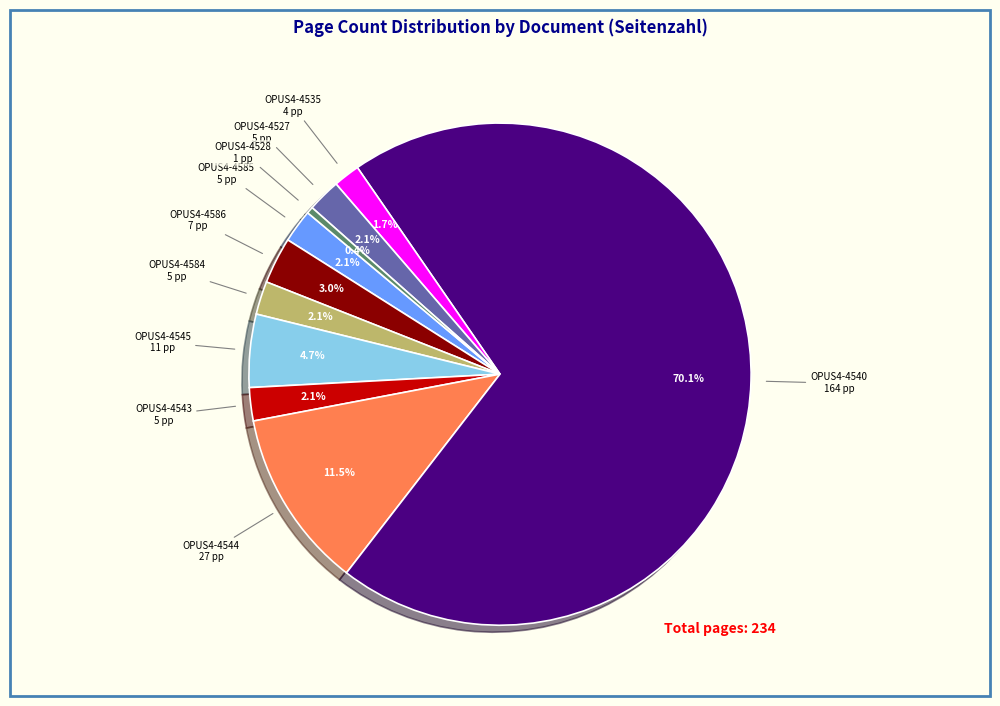

Count the number of slices in the pie.

10